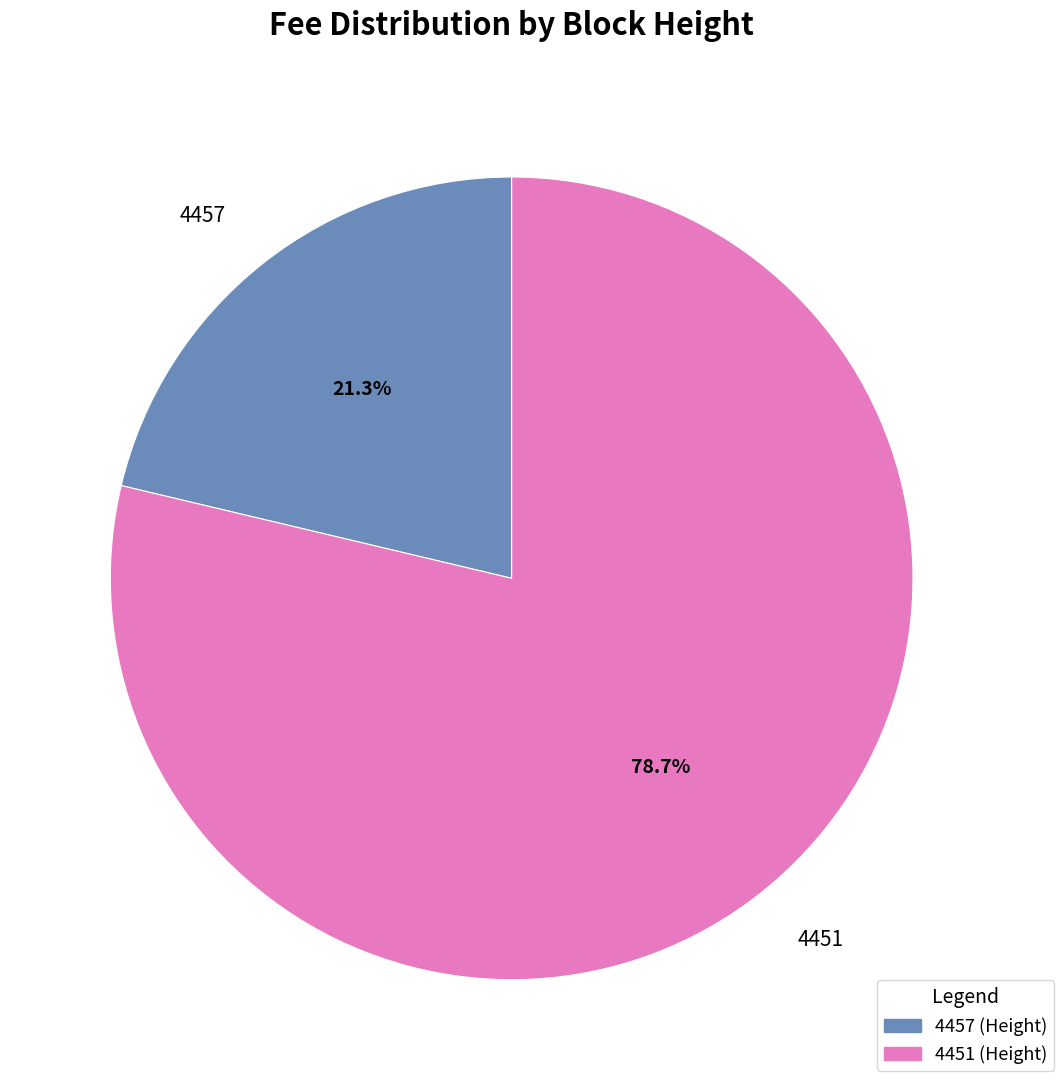

Does 4457 account for over 50% of the chart?

No